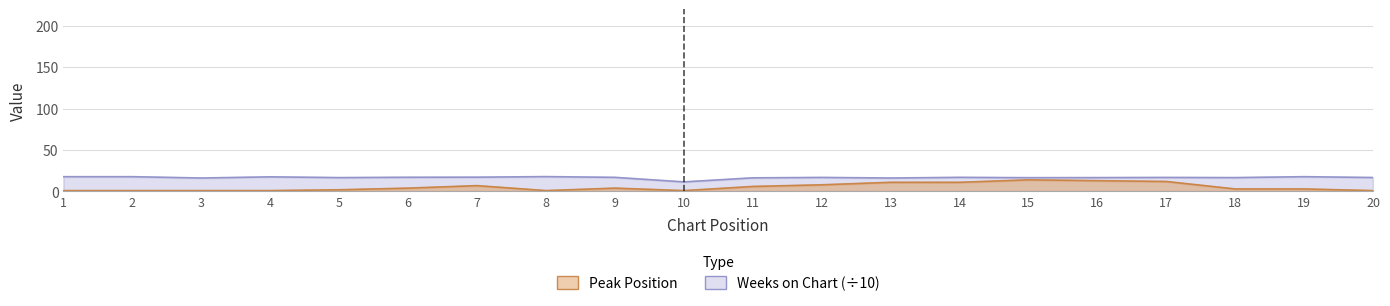

True or false: Peak Position has a value of 6.0 at 11.

True